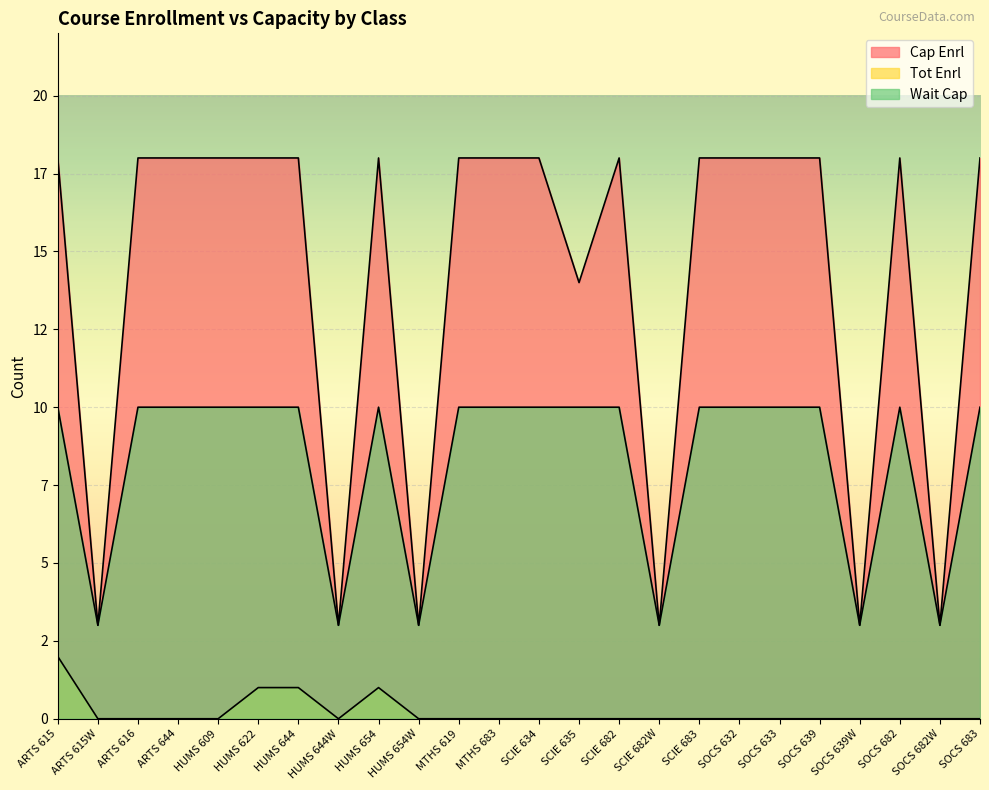

Which series has the widest spread of values?

Cap Enrl